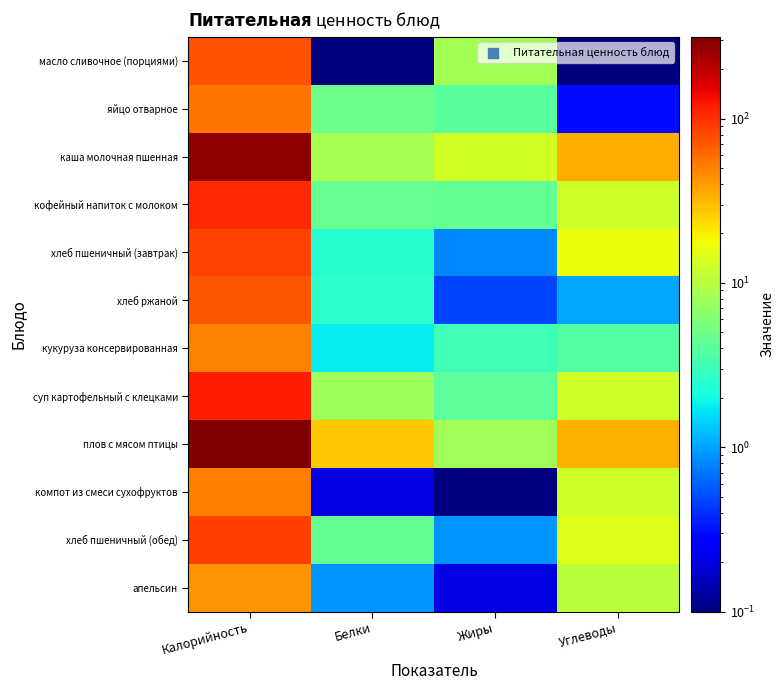

How many categories are shown in the chart?

4